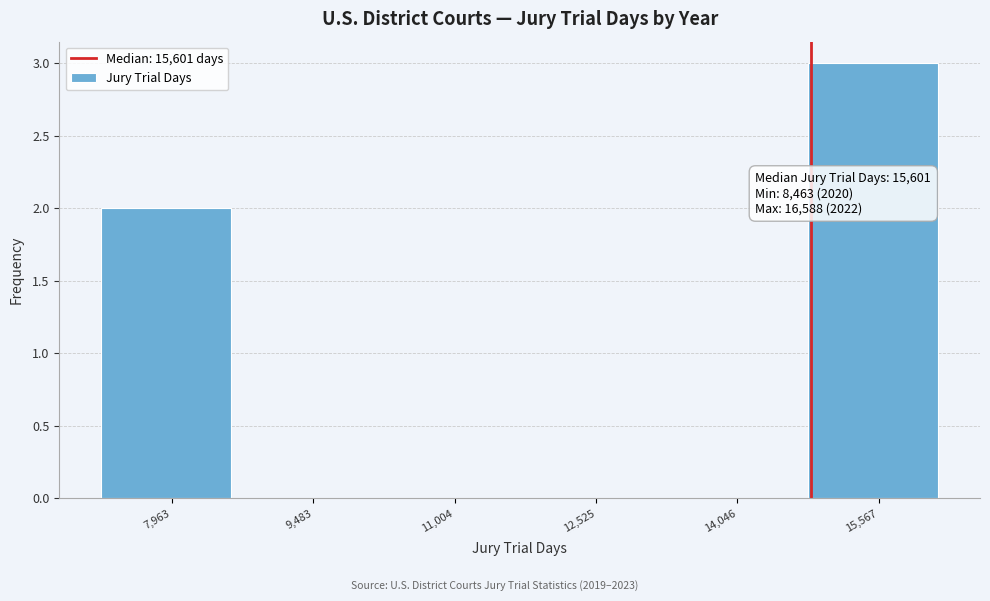

Reading right to left, list all the values displayed in this chart.

15,567=3	14,046=0	12,525=0	11,004=0	9,483=0	7,963=2